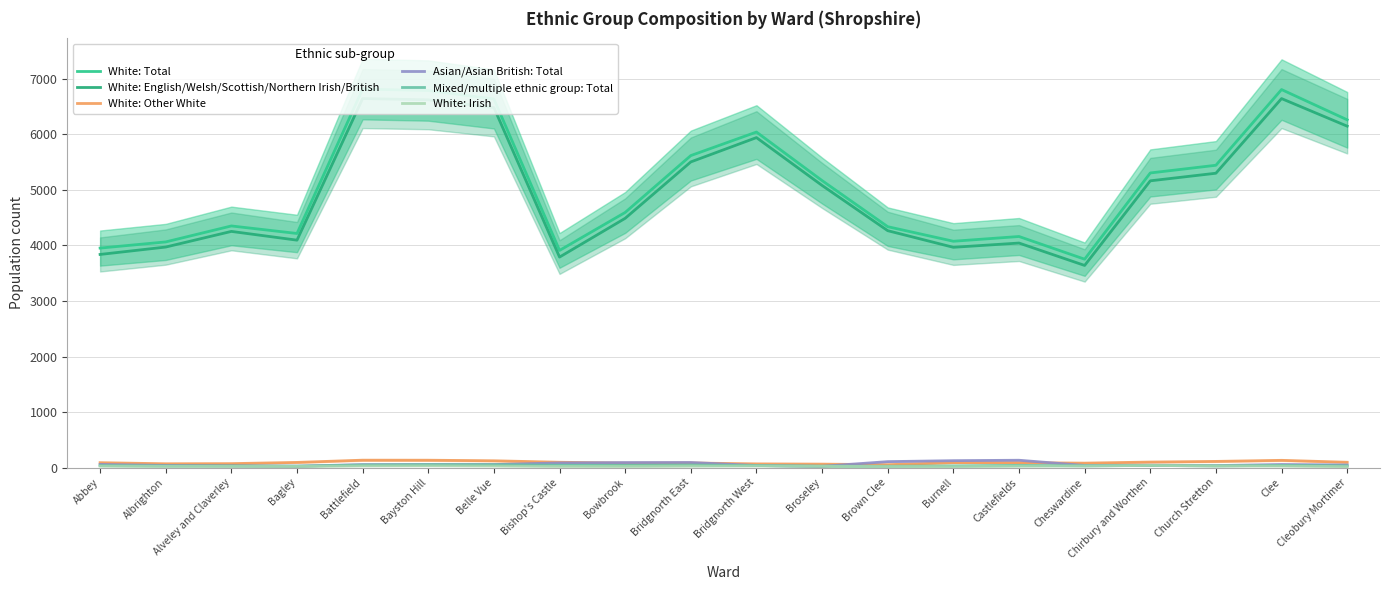

What is the total value across all series at Alveley and Claverley?

8755.3